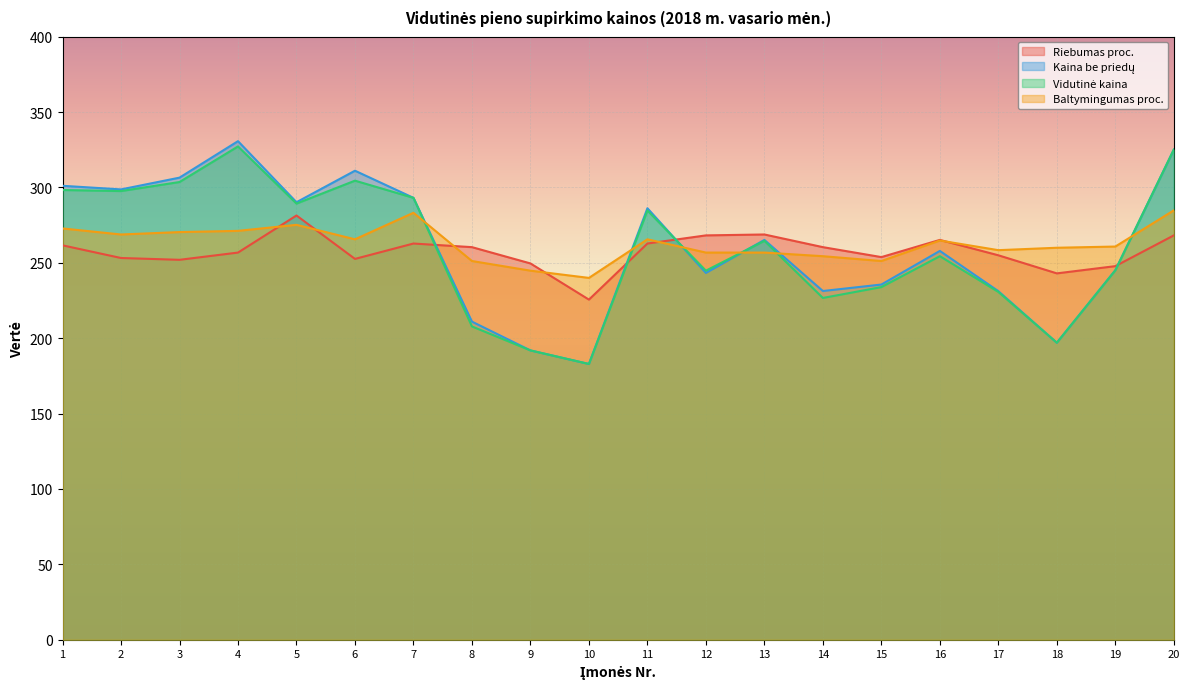

Which series changed the most between 13 and 14?

Vidutinė kaina